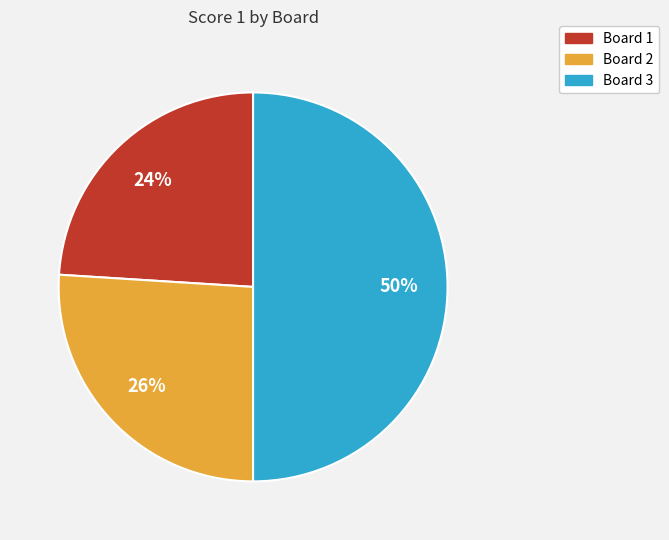

To the nearest percent, what is the difference between the largest and smallest slice percentages?

26%